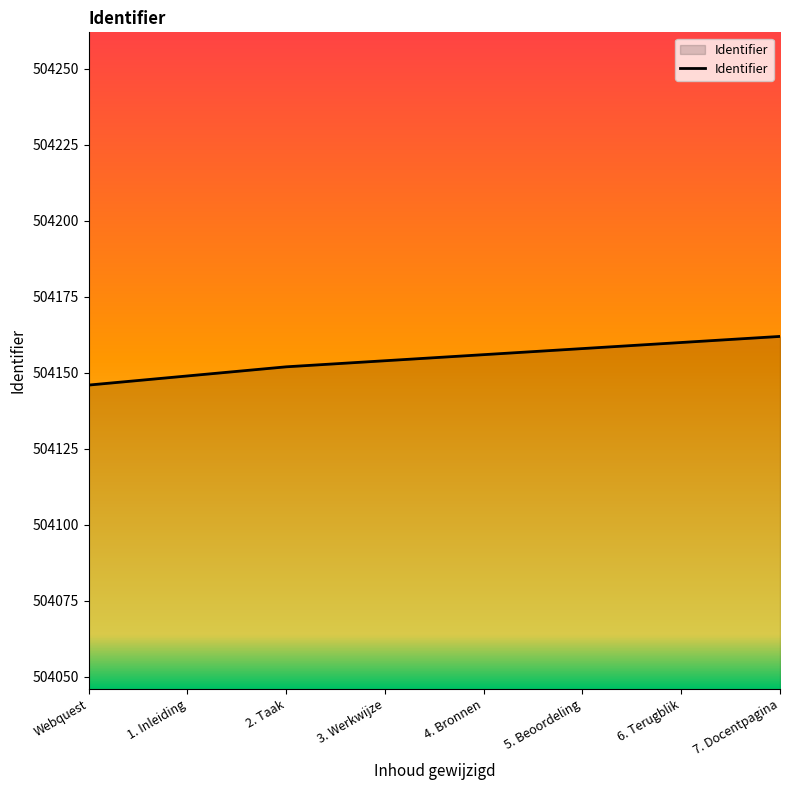

Count the values in the range 504152 to 504160.

5